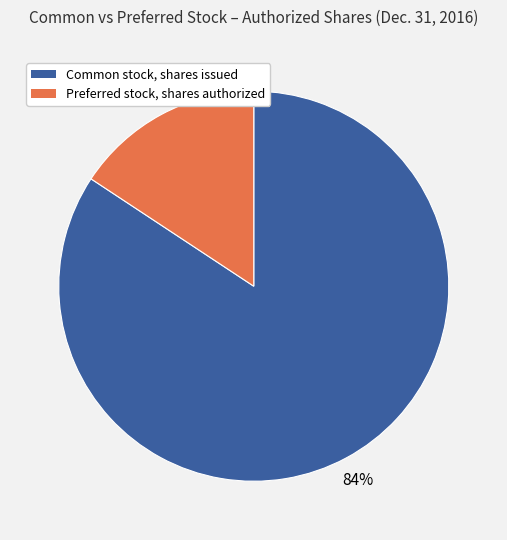

Is there any slice that represents more than half of the pie?

Yes